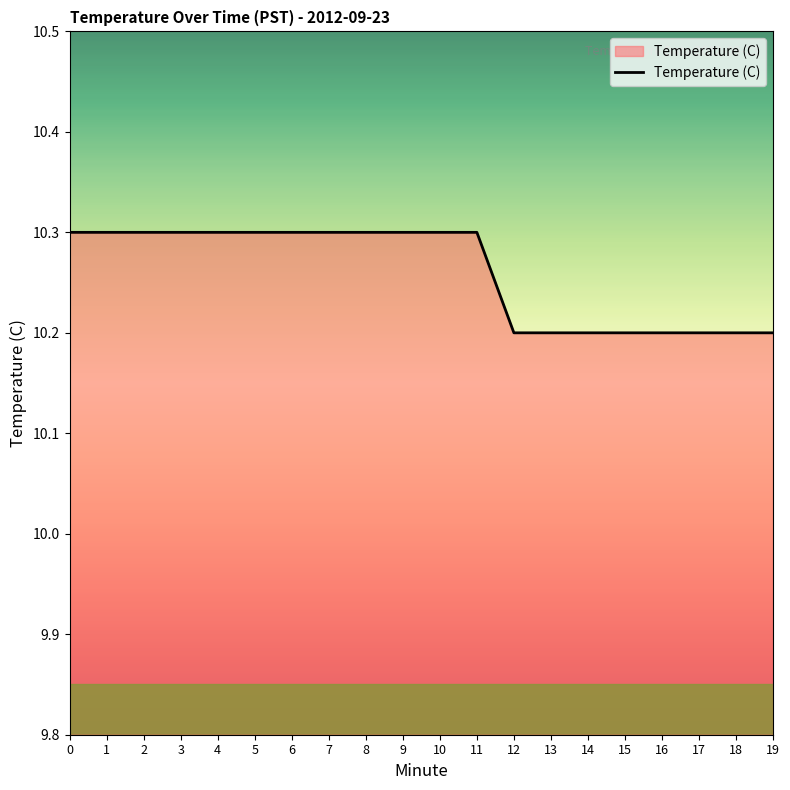

True or false: the data shows 10.3 at 1.

True